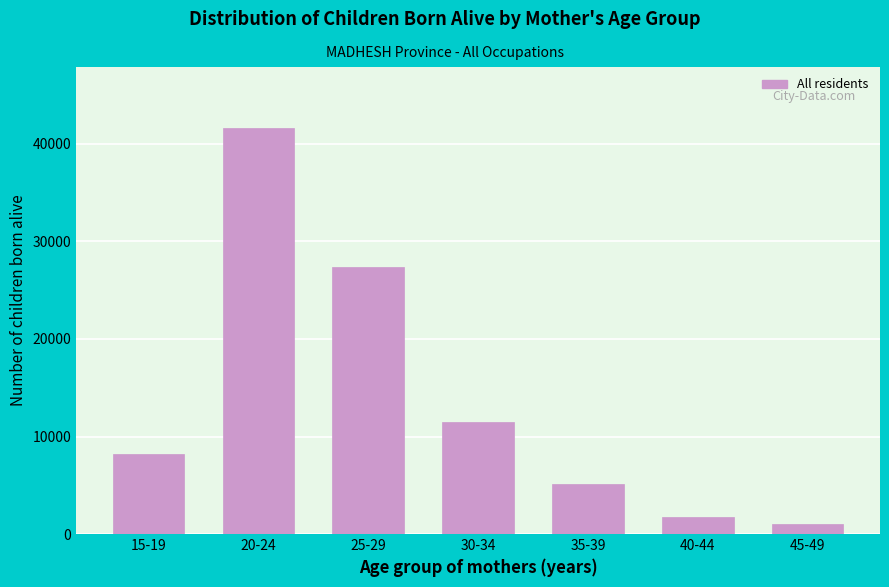

Reading left to right, transcribe all the data shown in this chart.

15-19=8241	20-24=41635	25-29=27328	30-34=11469	35-39=5132	40-44=1718	45-49=1034